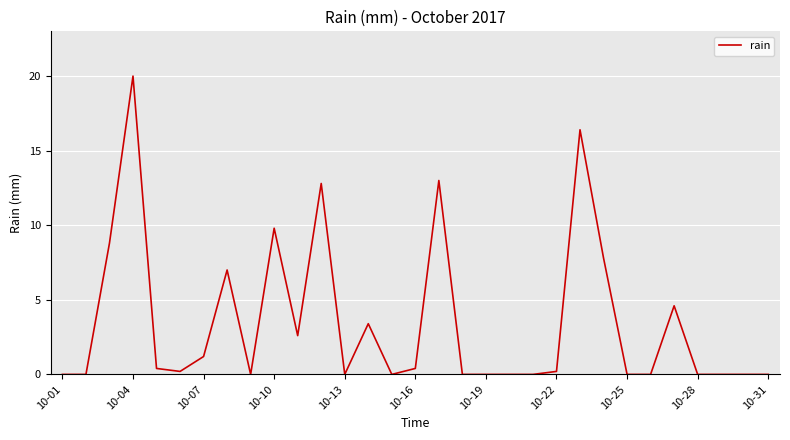

What is the greatest value displayed?

20.0